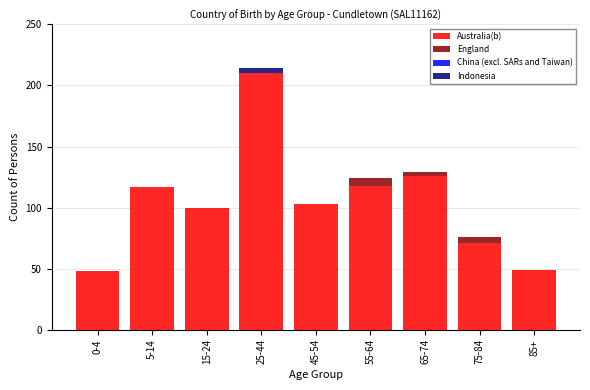

Reading right to left, list the values for the Australia(b) series.

85+=49	75-84=71	65-74=126	55-64=118	45-54=103	25-44=210	15-24=100	5-14=117	0-4=48